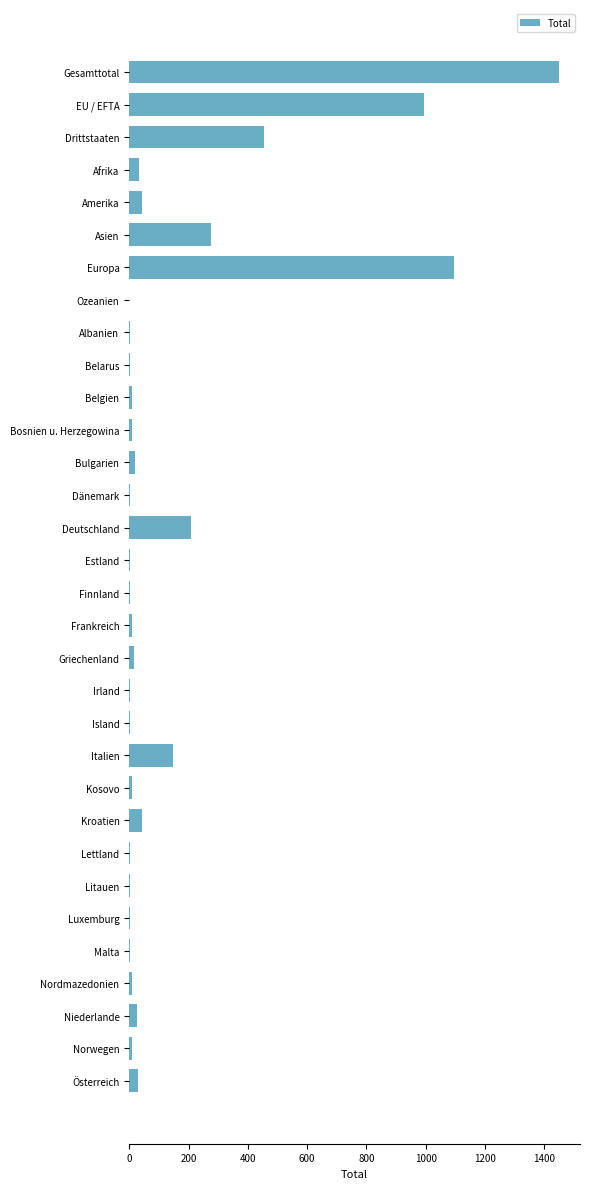

What is the change in value from Amerika to Italien?

+102